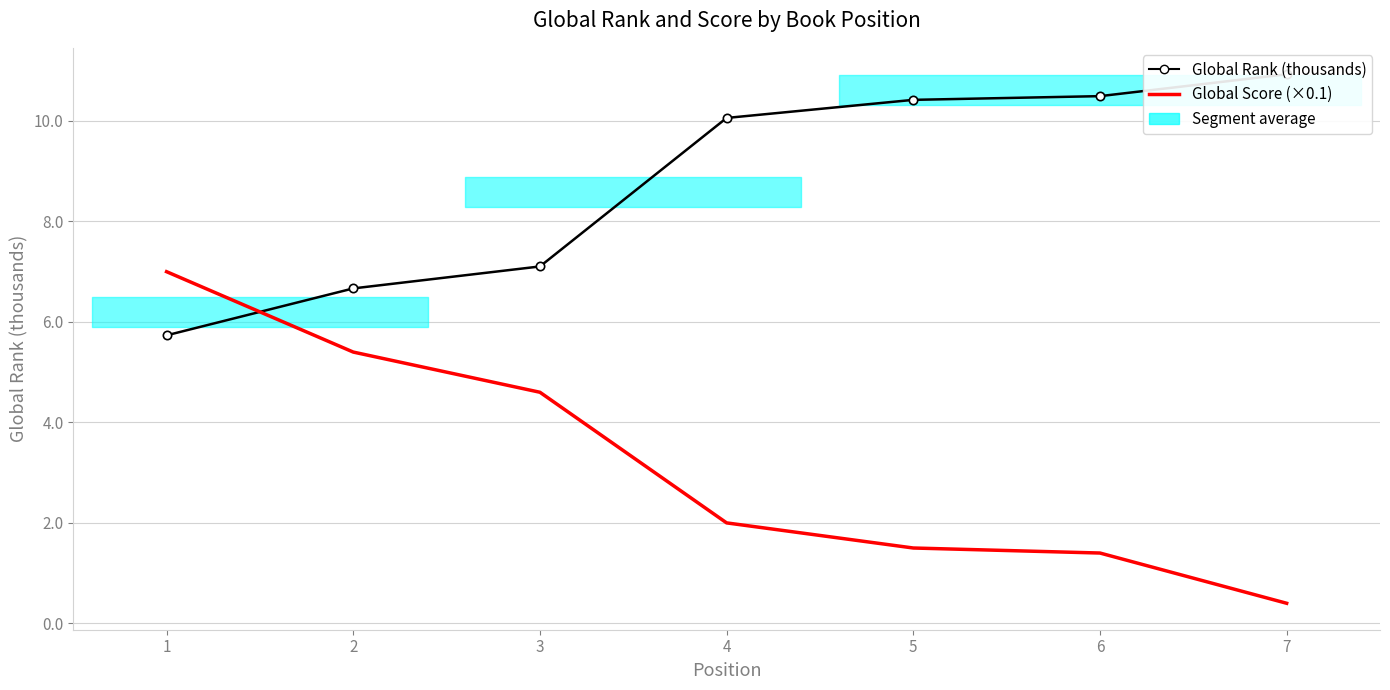

Reading right to left, extract all data points from this chart.

Global Rank (thousands): 7=10.9	6=10.5	5=10.4	4=10.1	3=7.1	2=6.7	1=5.7
Global Score (×0.1): 7=0.4	6=1.4	5=1.5	4=2.0	3=4.6	2=5.4	1=7.0